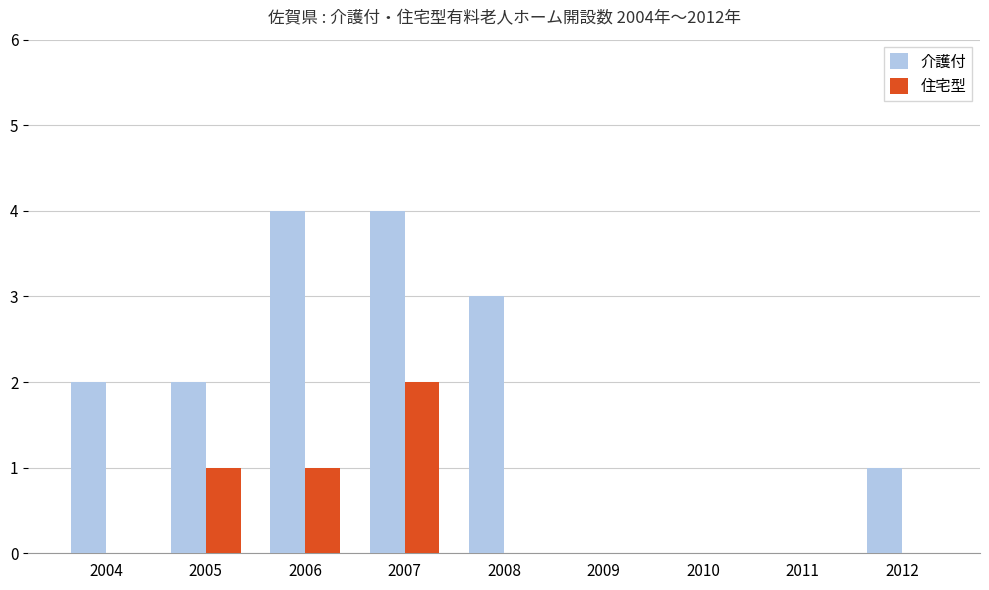

What is the difference between the 介護付 values at 2011 and 2012?

1